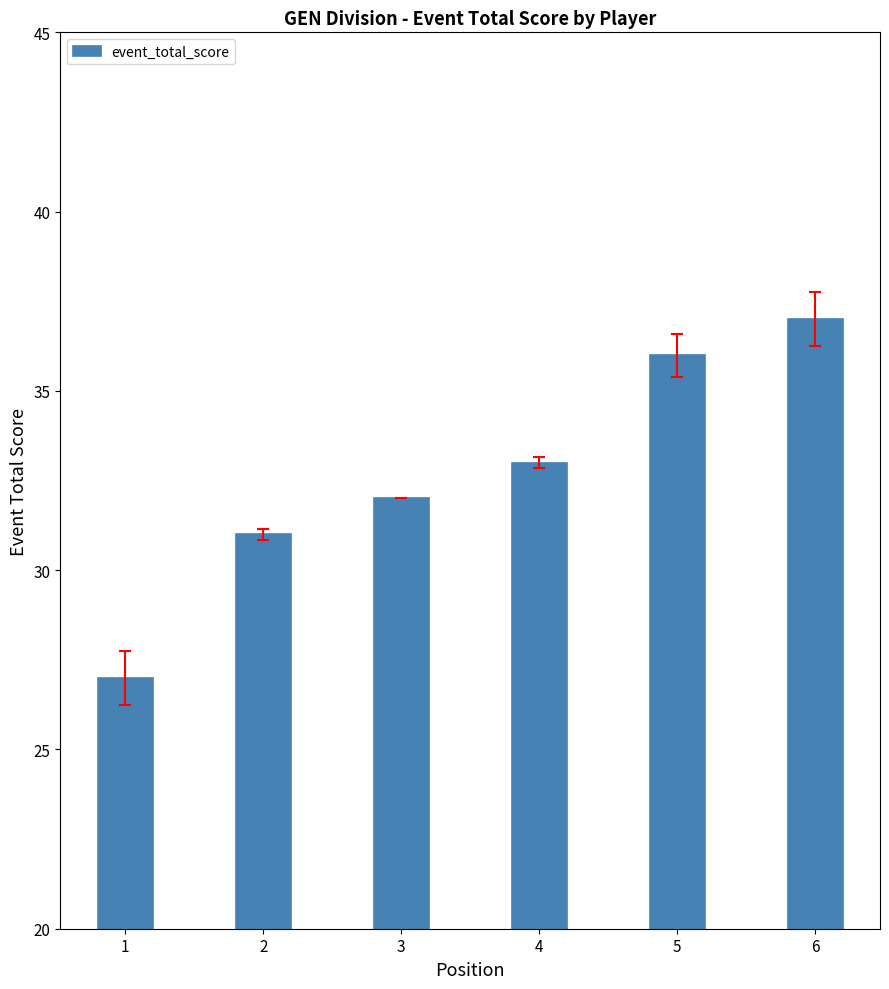

True or false: the data shows 37 at 6.

True